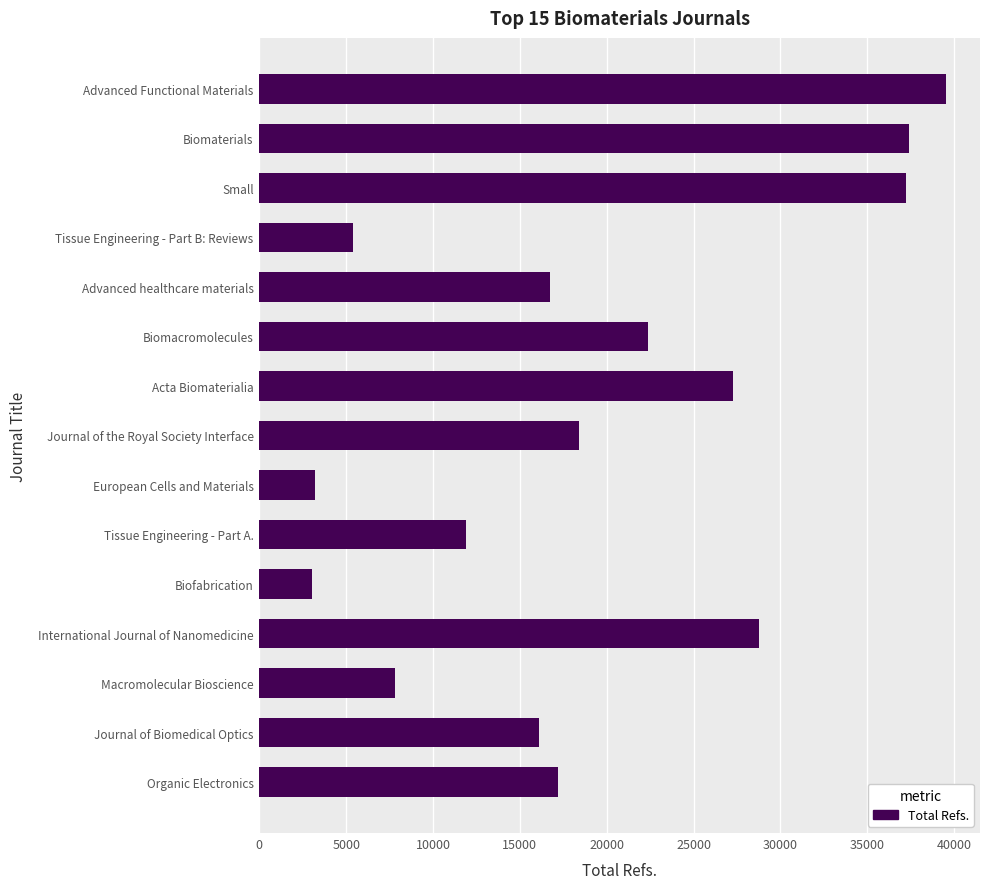

The value at Biomaterials is 24349. True or false?

False